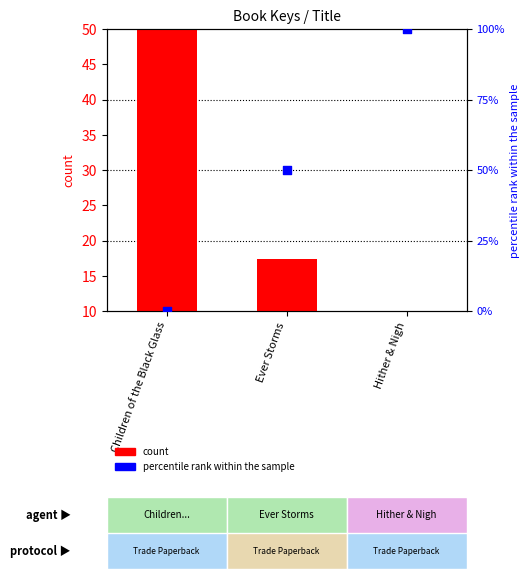

At which category is the sum across all series the highest?

Hither & Nigh